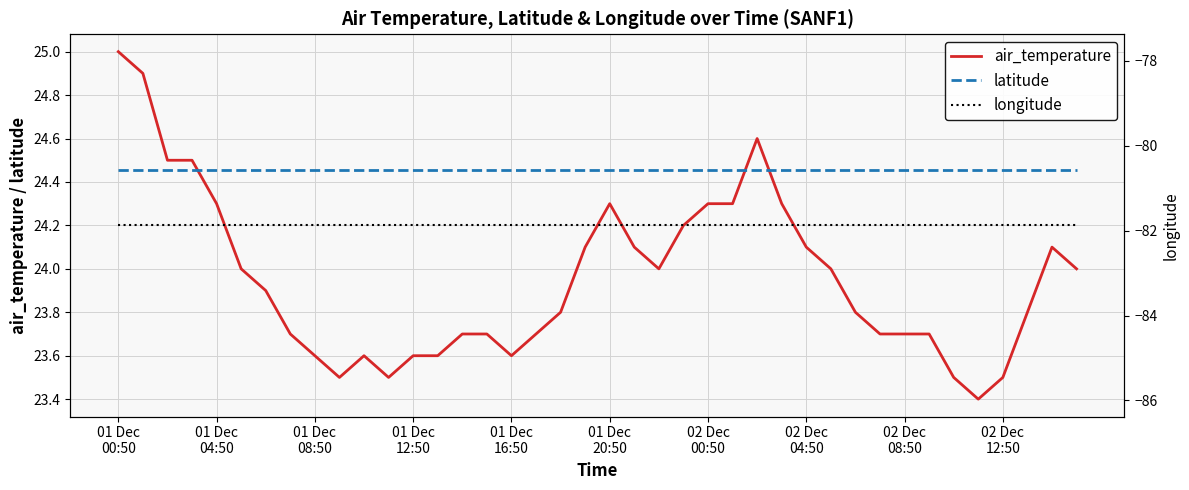

Which series has the largest total across all categories?

latitude